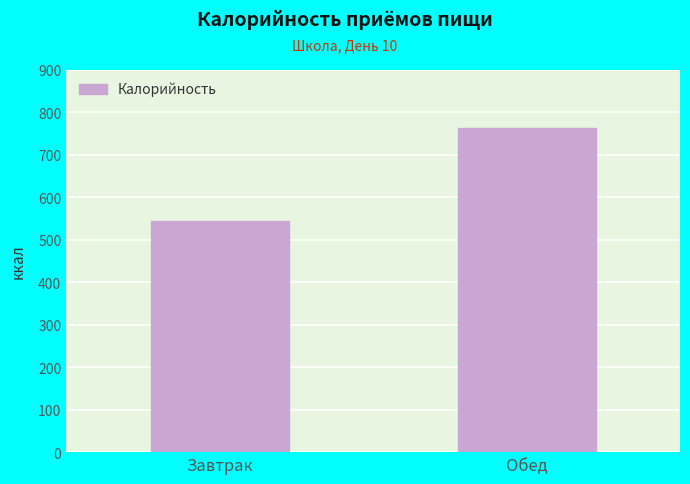

Are the bars horizontal?

No